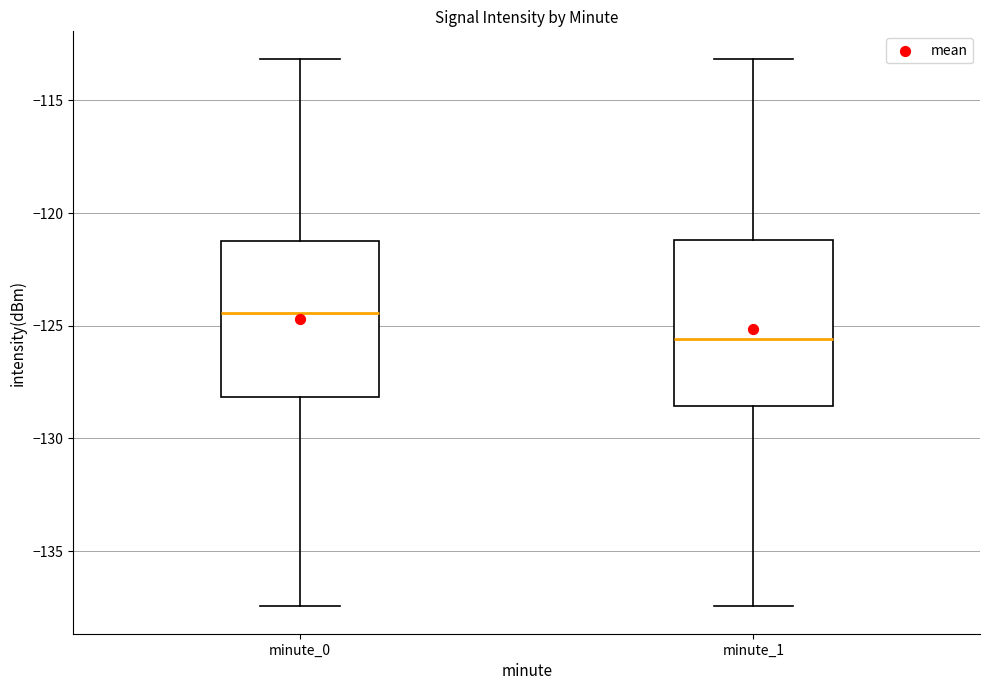

Reading left to right, read every box against the y-axis: the position of its median line, the range the box covers, and the ends of its whiskers. The values are not printed on the chart, so give them approximately, as read against the axis.

minute_0: median -124.5, box -128.0 to -121.0, whiskers -137.5 to -113.0
minute_1: median -125.5, box -128.5 to -121.0, whiskers -137.5 to -113.0